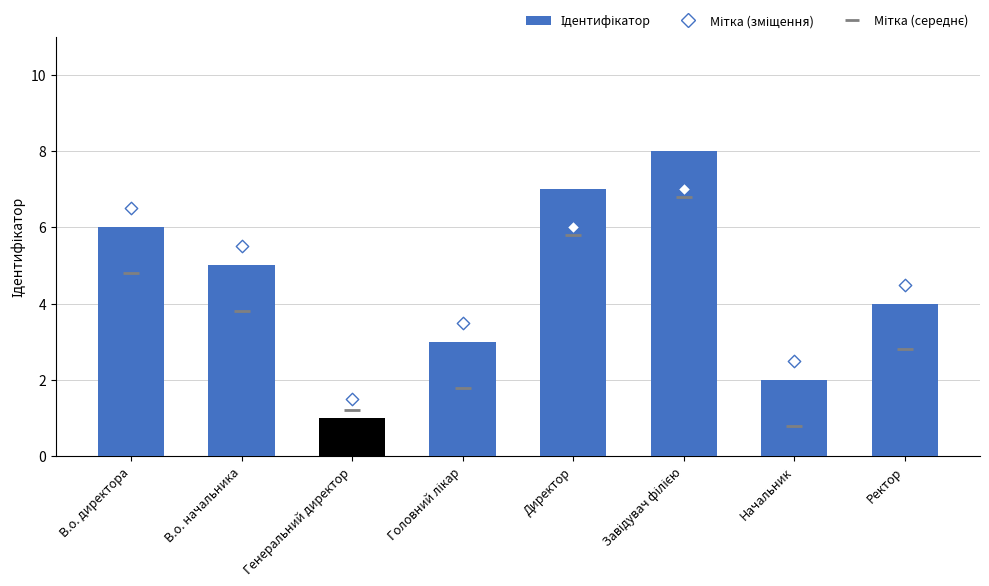

Which series contains the lowest Y value?

Мітка (середнє)